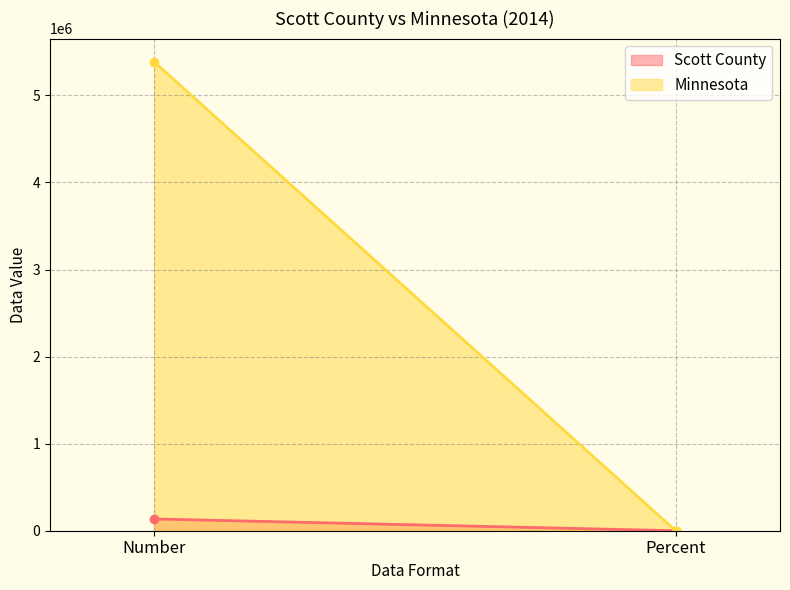

Between Number and Percent, which series saw the biggest shift?

Minnesota